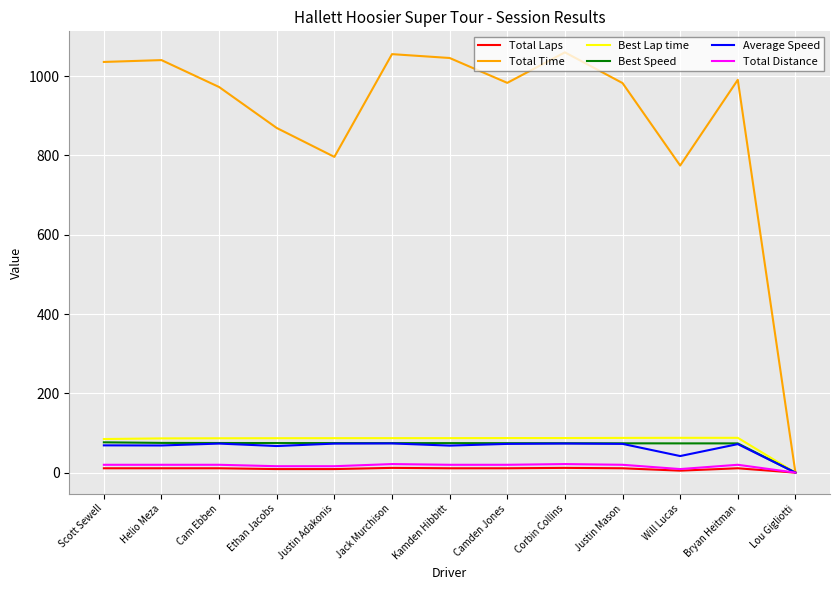

Is the value of Best Speed at Justin Adakonis greater than the value of Total Time at Kamden Hibbitt?

No